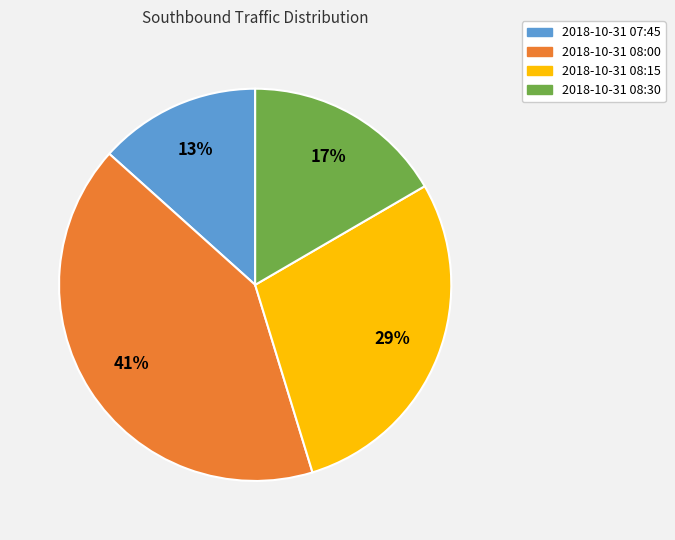

What percentage is the 2018-10-31 08:00 slice, to the nearest percent?

41%